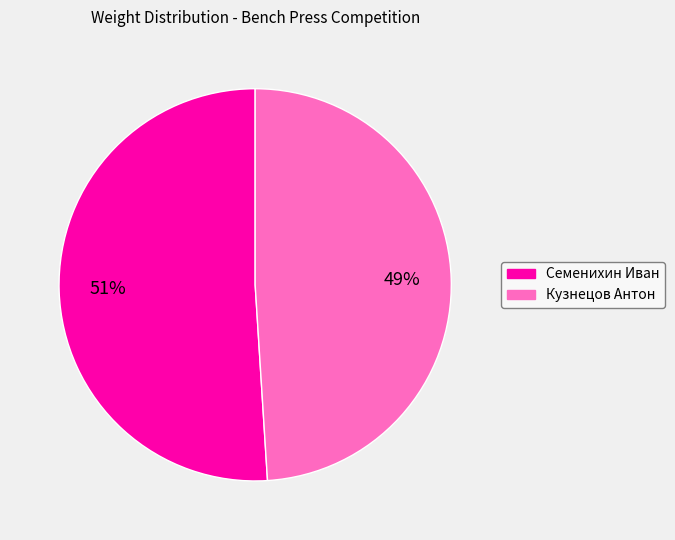

To the nearest percent, what portion does Семенихин Иван represent?

51%